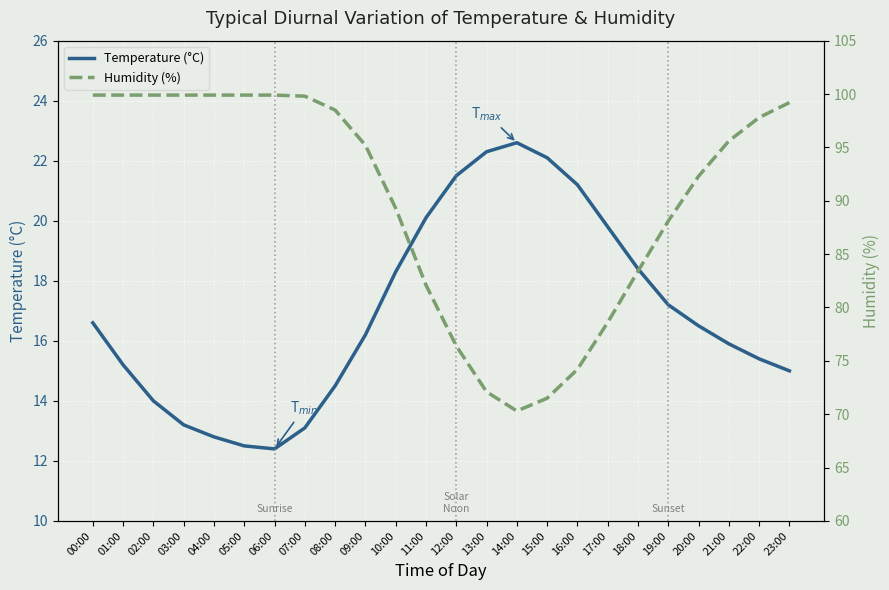

The value of Humidity (%) at 11:00 is 82.1. True or false?

True